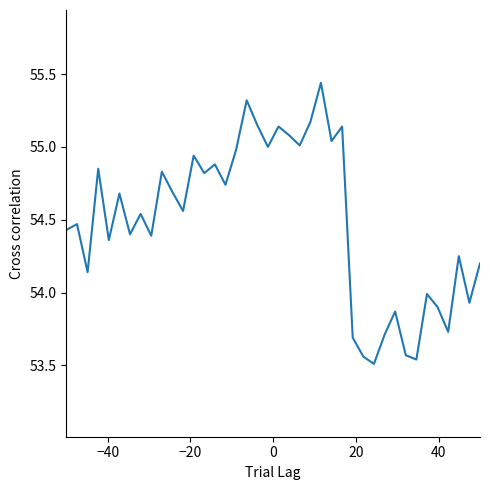

How many lines are shown in the chart?

1